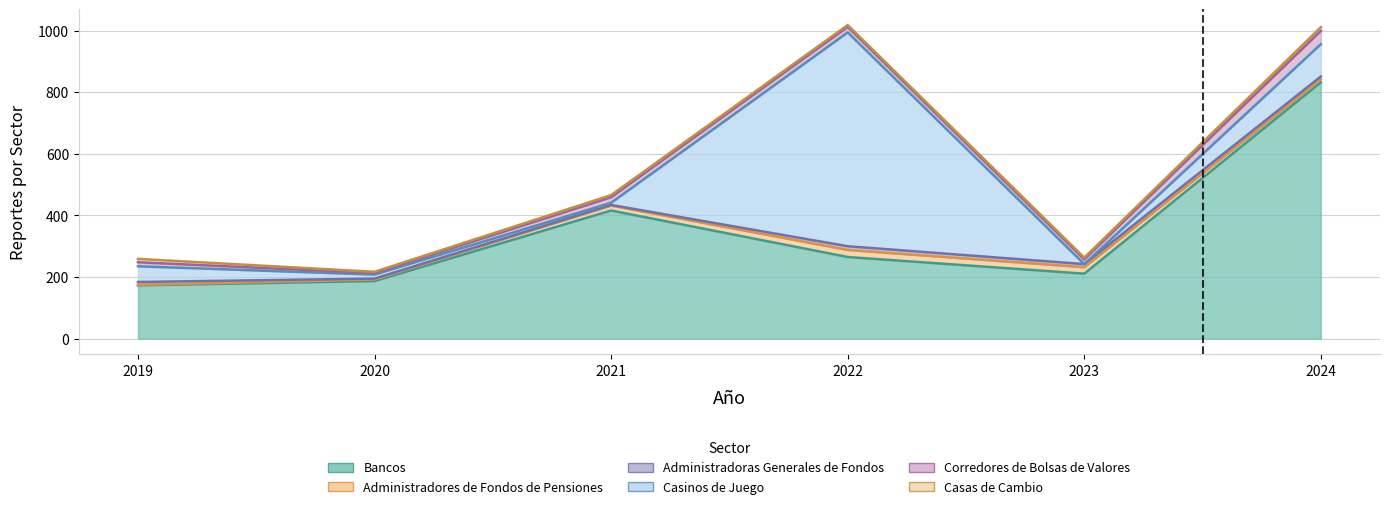

How many lines are shown in the chart?

6